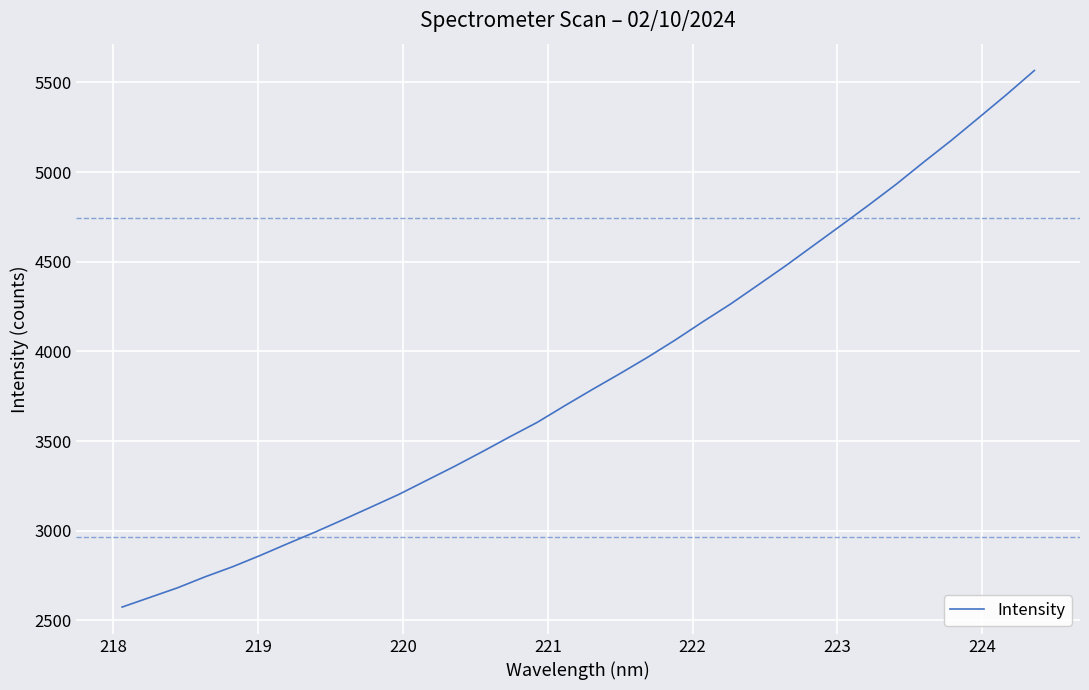

What is the greatest value displayed?

5566.7